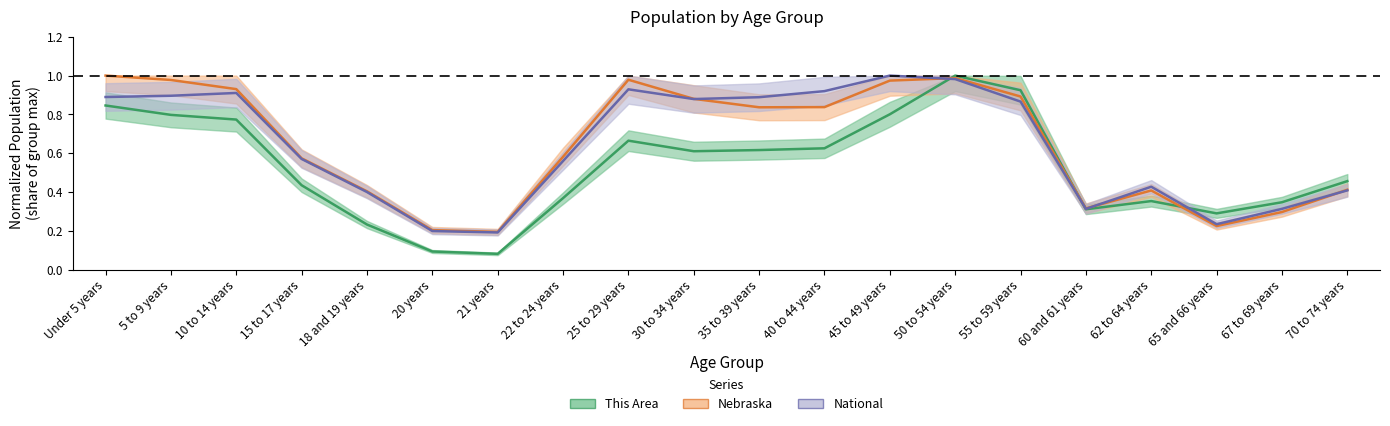

Is this an area chart (filled region under the line)?

No